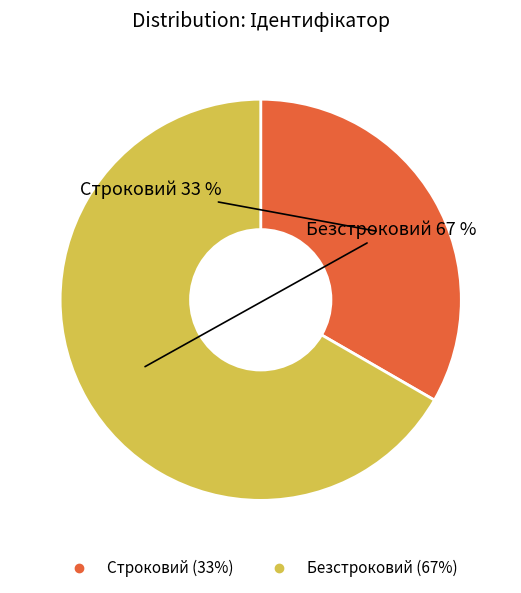

Rank the categories by value from lowest to highest.

Строковий, Безстроковий